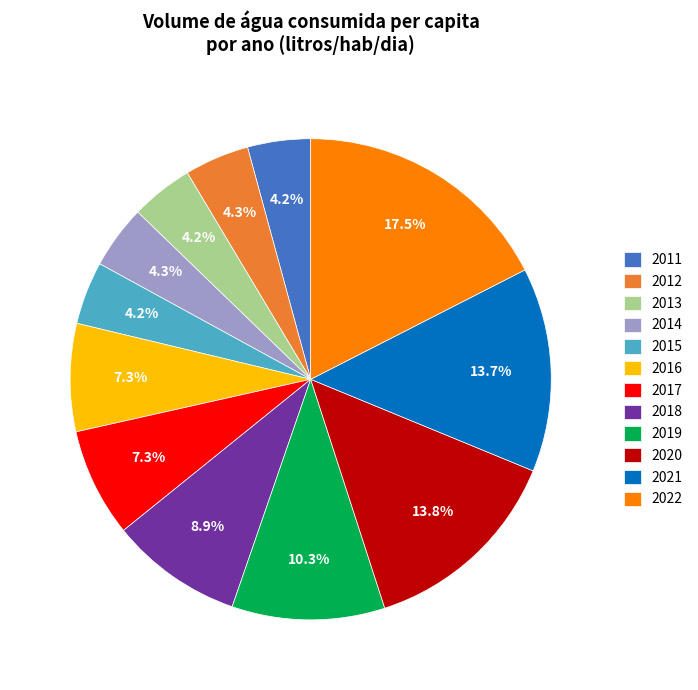

To the nearest percent, what portion does 2012 represent?

4%